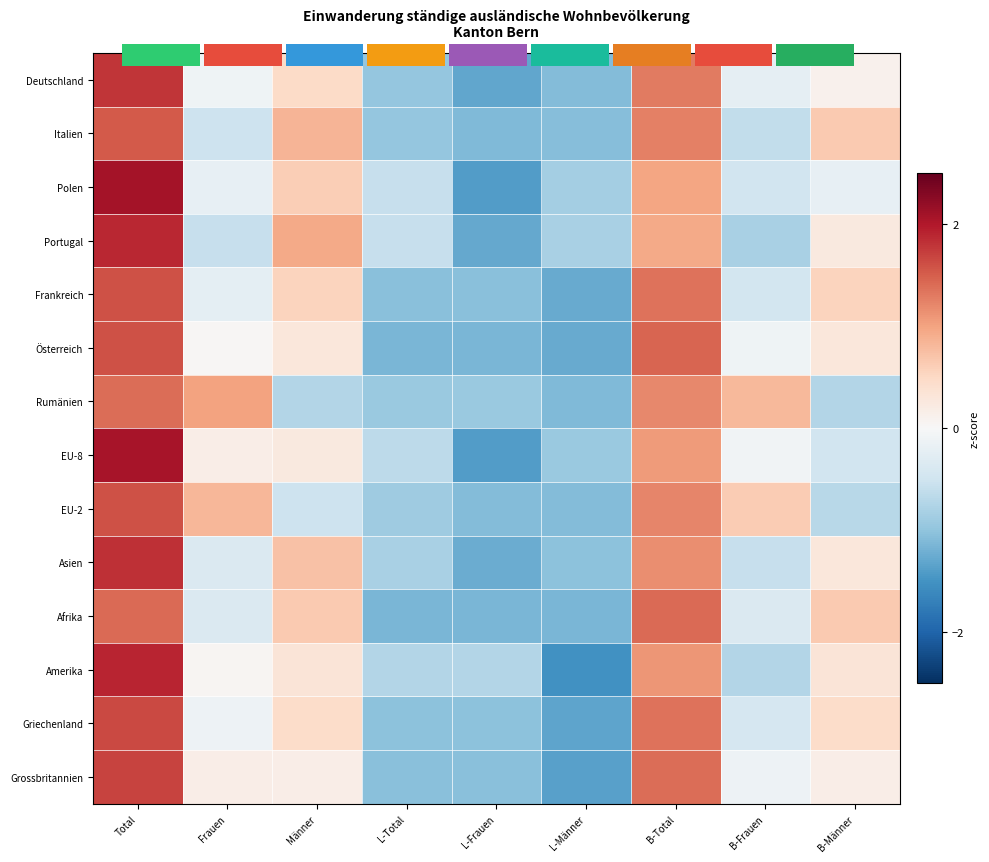

How many values in the Frankreich series exceed 0?

4